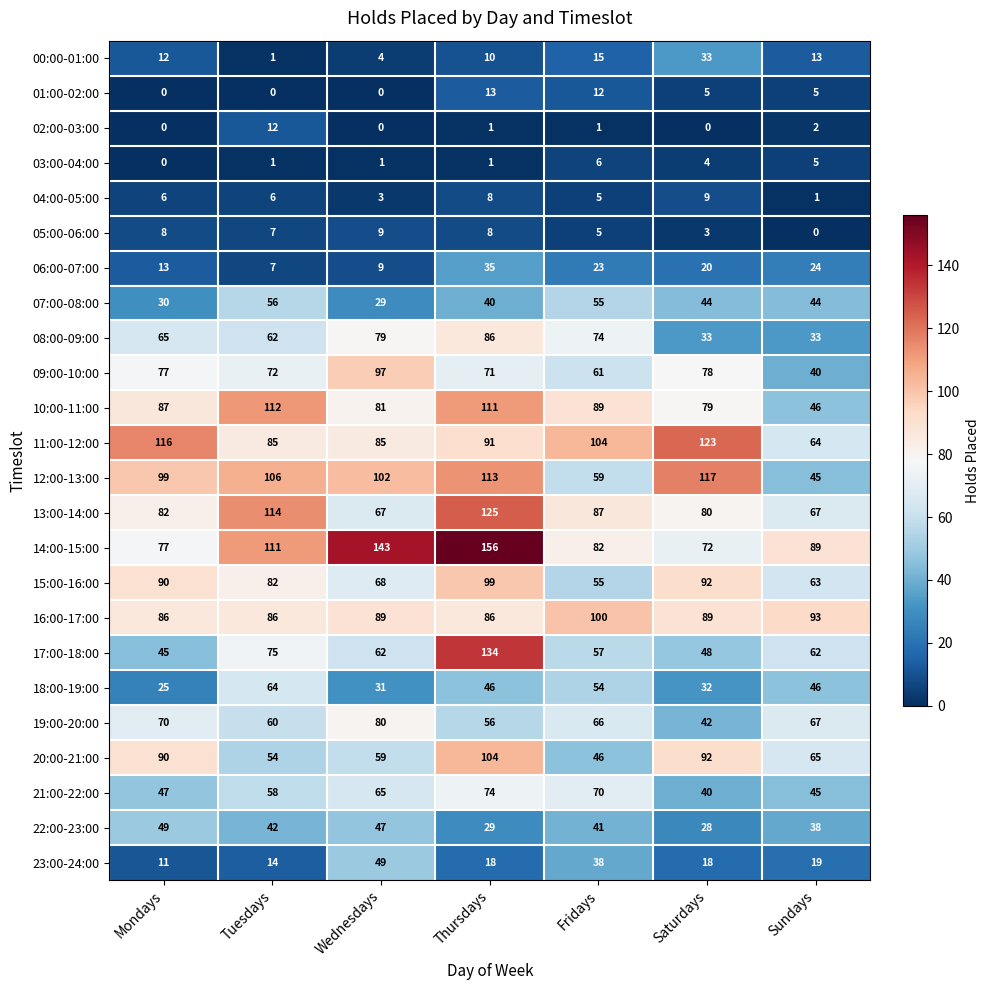

Which label corresponds to the largest value in the chart?

Thursdays